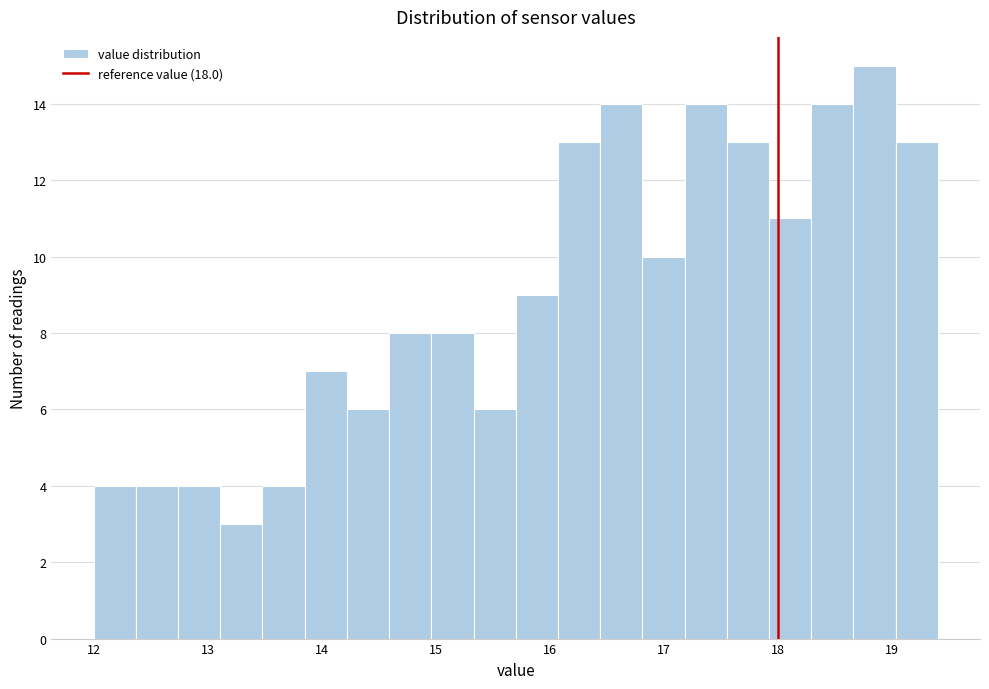

Read against the x-axis, roughly where is the centre of the tallest bar?

18.8